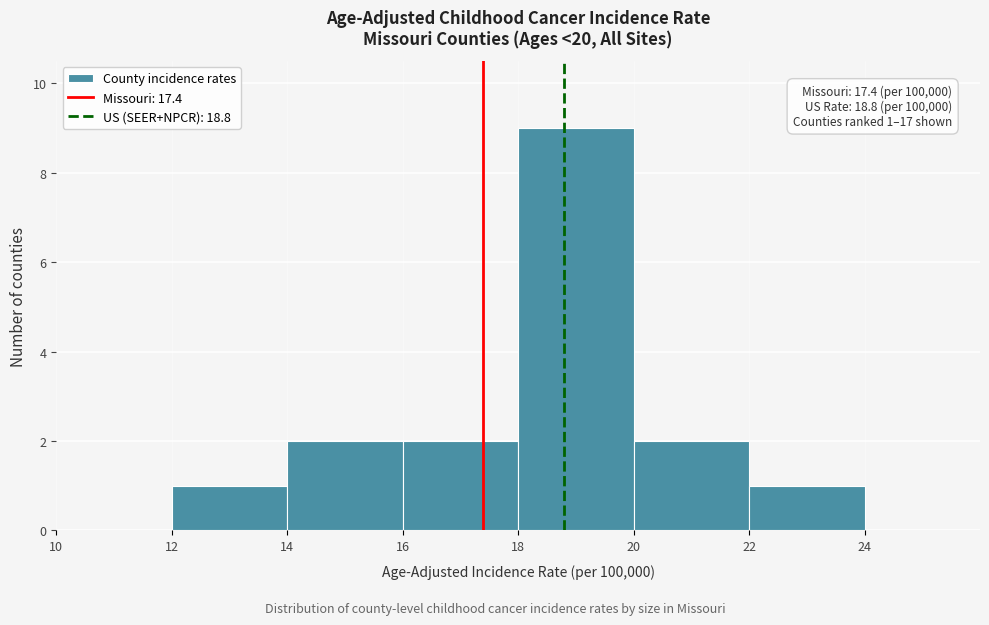

Over which range of the x-axis is the bar tallest?

18 to 20